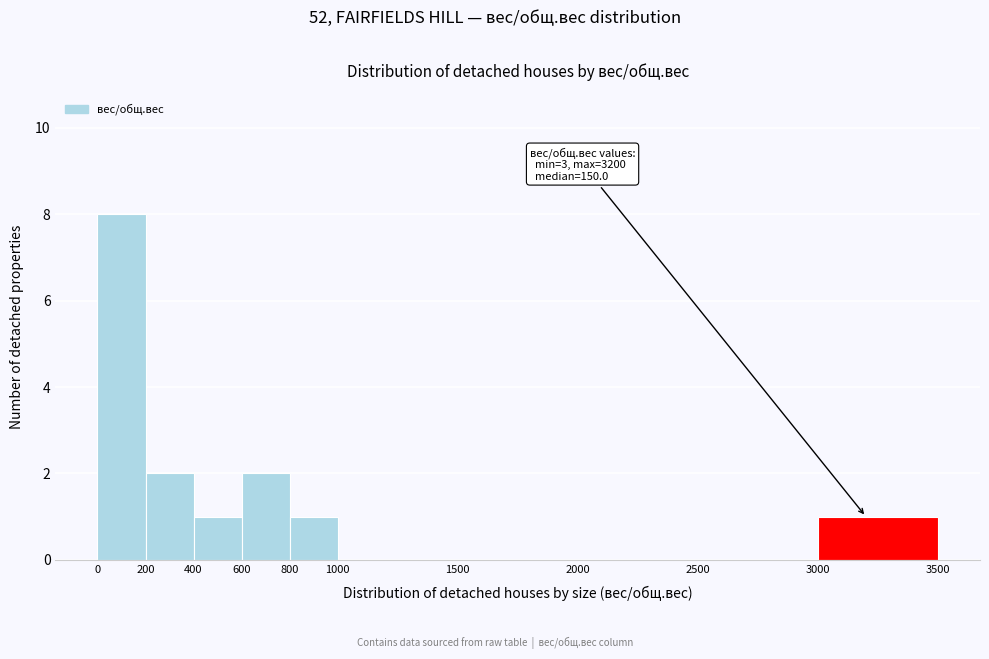

Which range on the x-axis has the tallest bar?

0 to 200